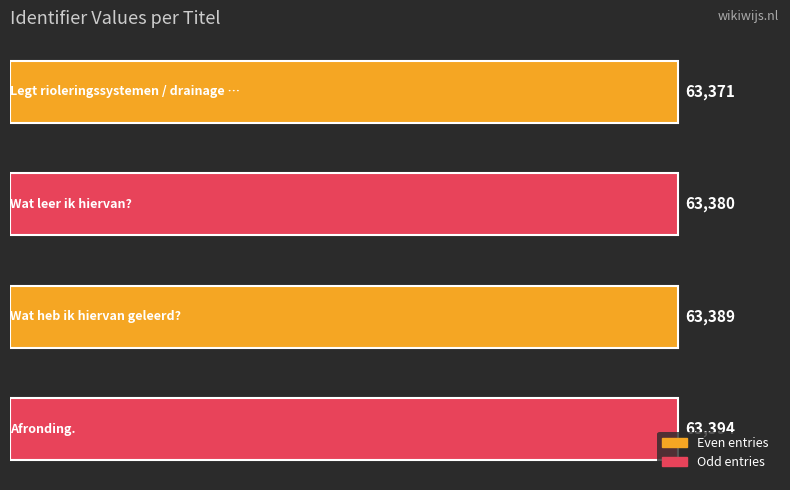

Count the values in the range 63380 to 63394.

3